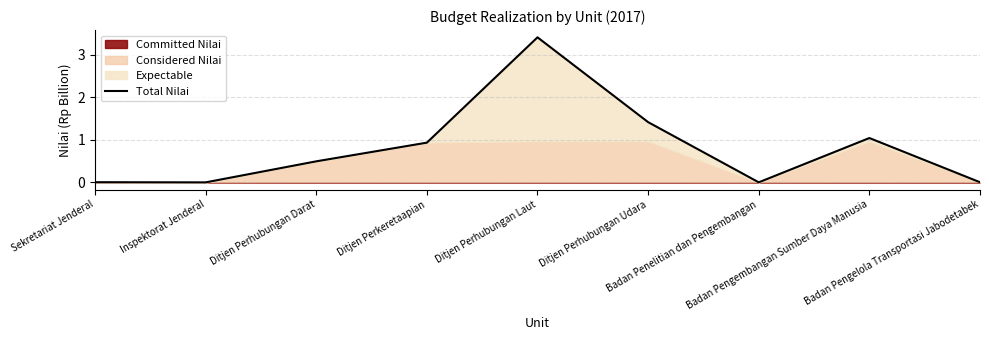

What is the difference between the second highest and minimum values?

1.4